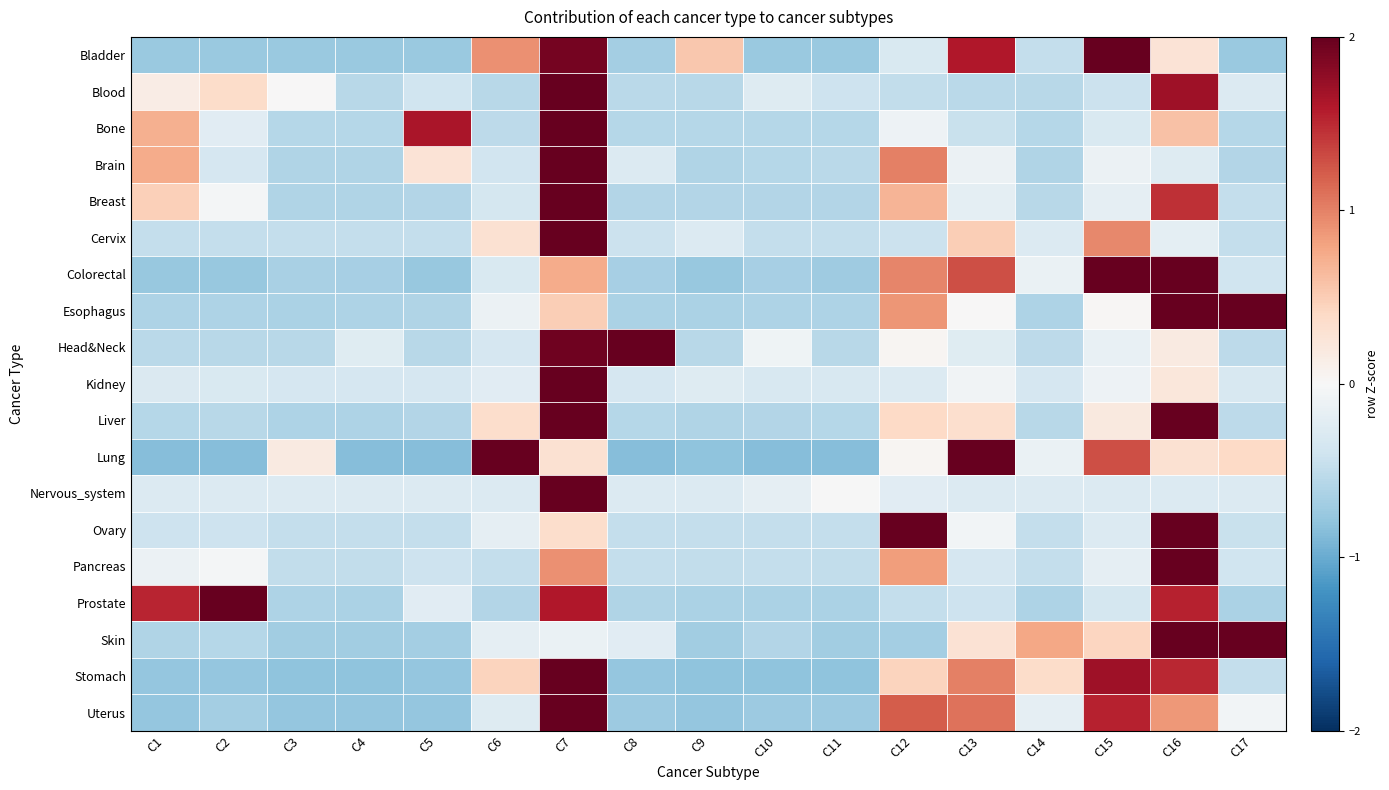

At C10, list the series in order from smallest to largest.

Lung, Stomach, Bladder, Uterus, Colorectal, Prostate, Esophagus, Breast, Liver, Skin, Bone, Brain, Pancreas, Ovary, Cervix, Kidney, Blood, Nervous_system, Head&Neck